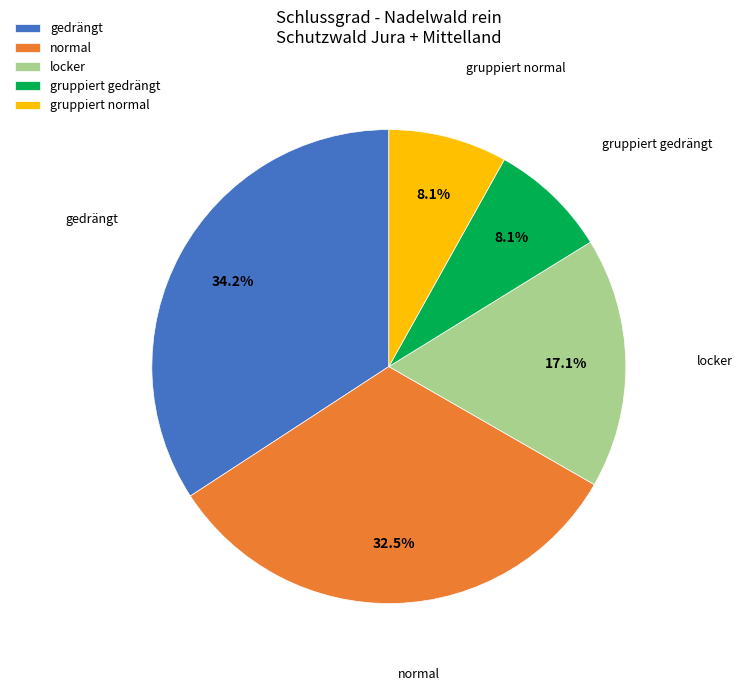

How much of the chart is everything except gedrängt?

65.8%